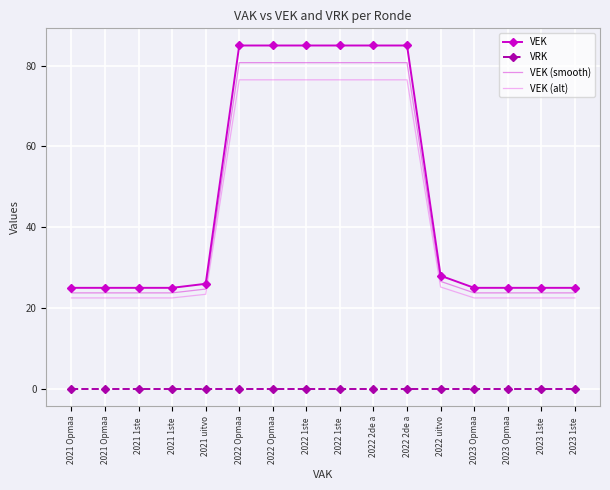

Count the number of data series in this chart.

4